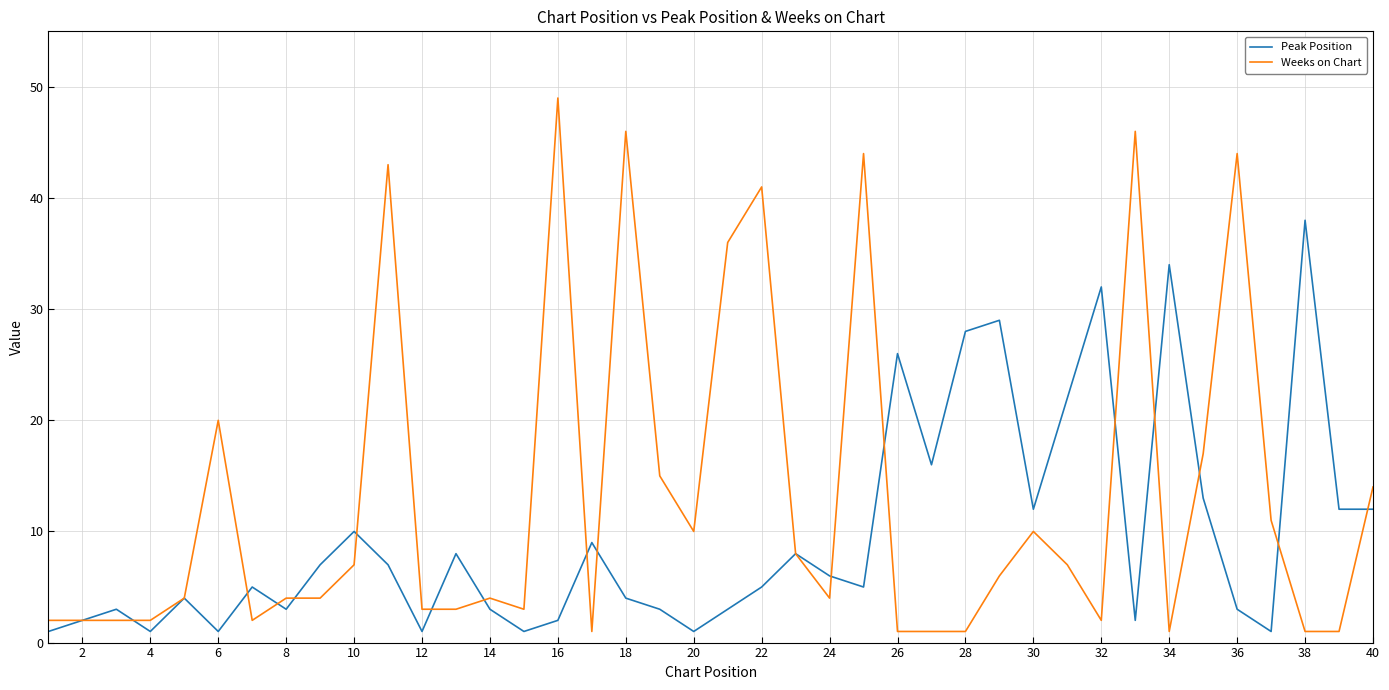

What is the average value of the Peak Position series?

10